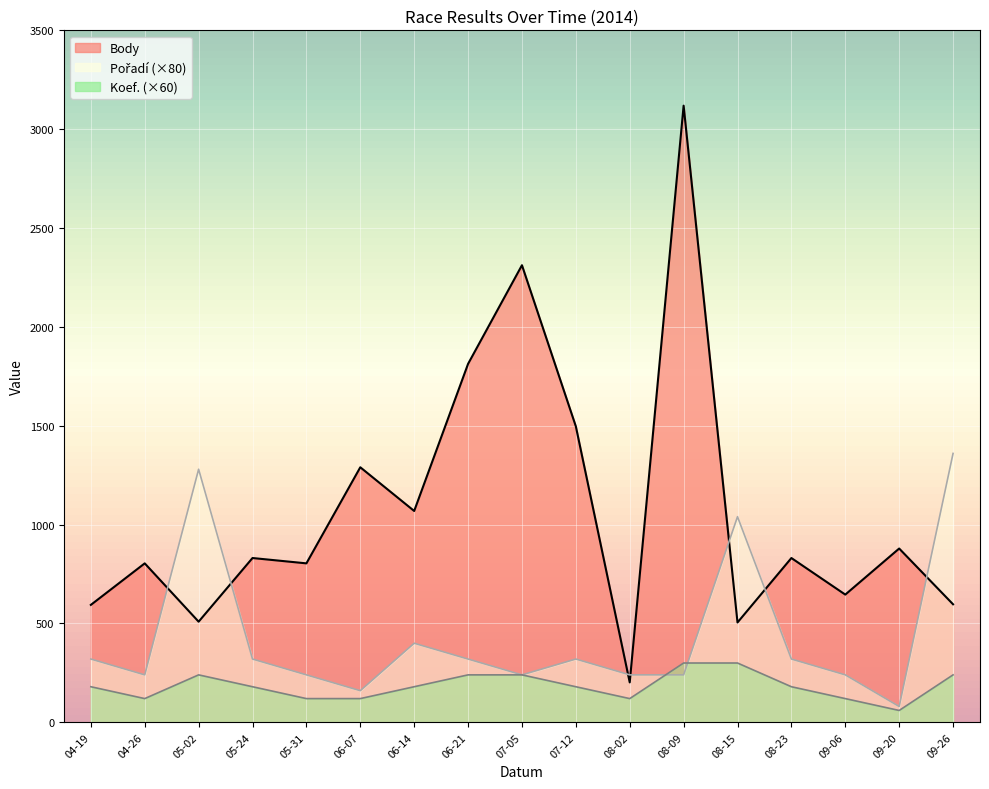

Which category has the lowest value in the Body series?

08-02